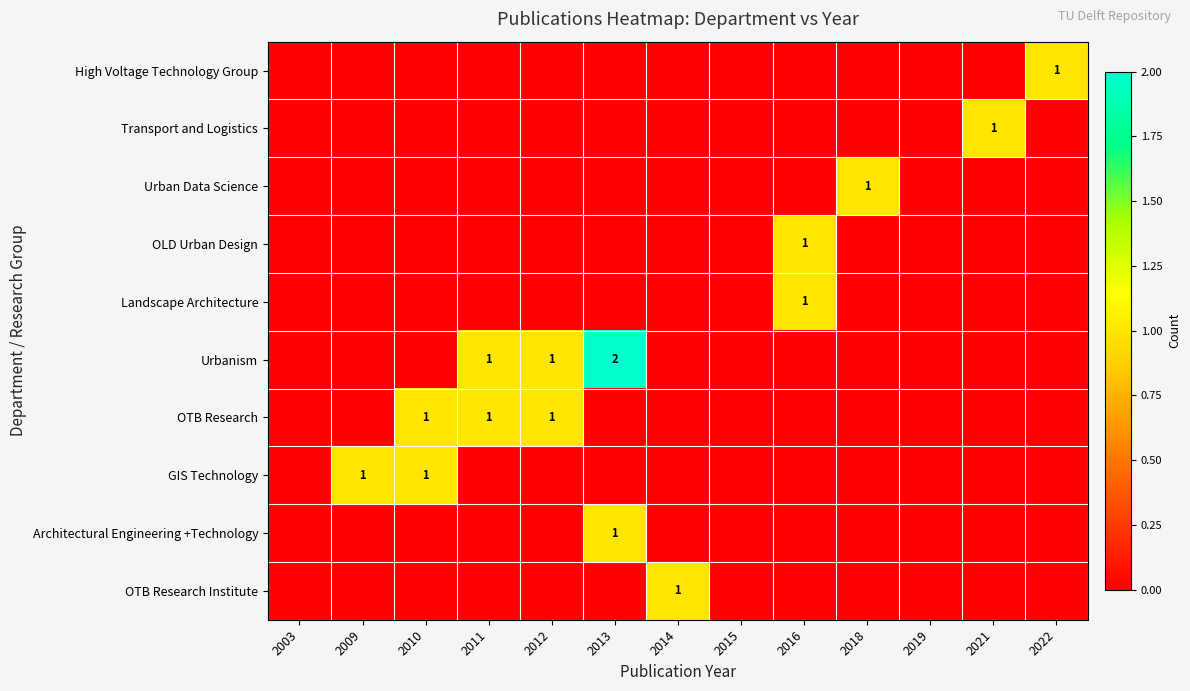

The value of Architectural Engineering +Technology at 2014 is 0. True or false?

True